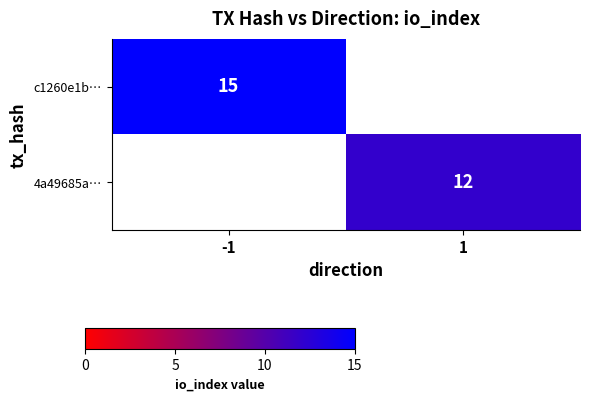

True or false: 4a49685a… has a value of 12 at 1.

True